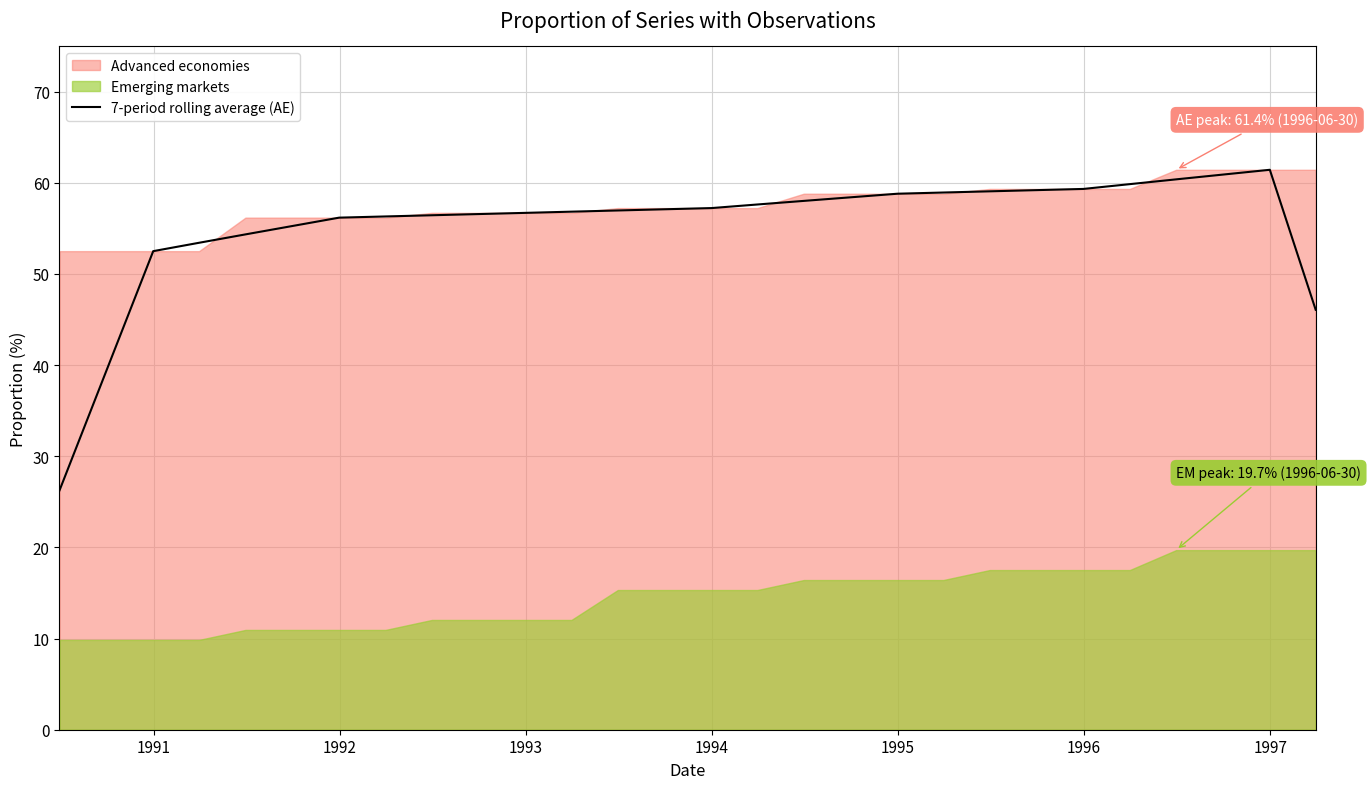

What is the maximum value for 7-period rolling average (AE)?

61.4